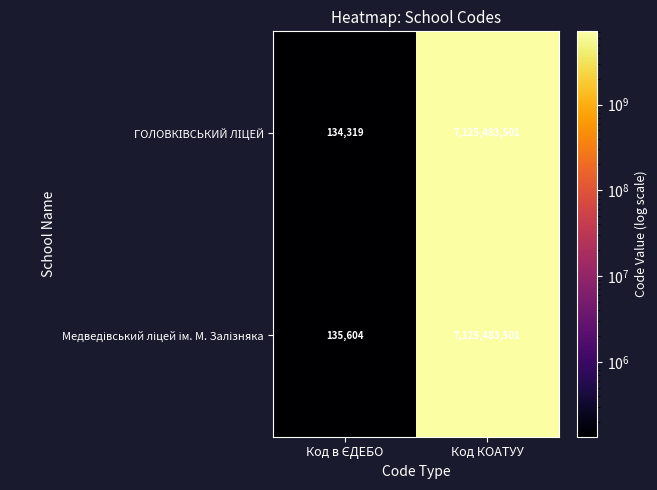

At which category is the sum across all series the highest?

Код КОАТУУ